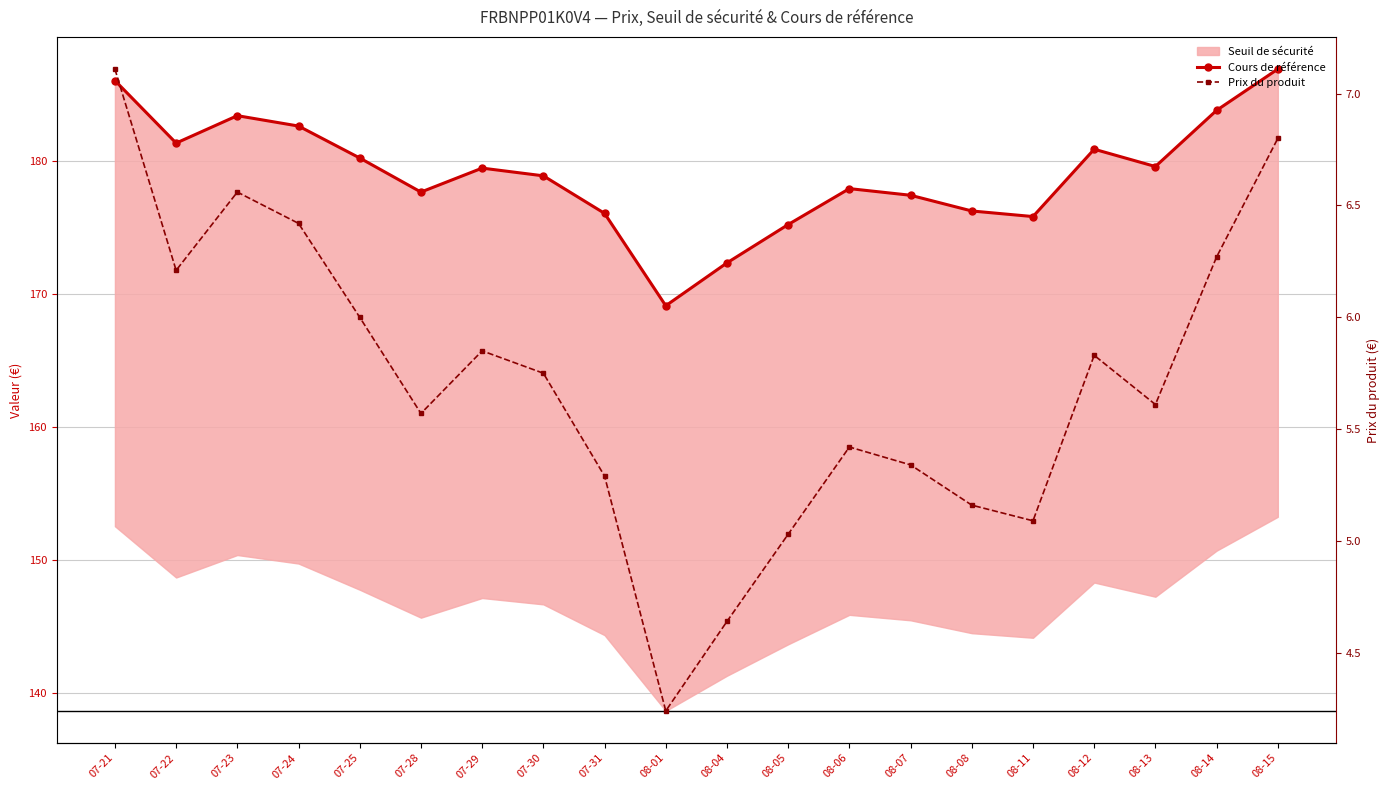

Reading left to right, what are all the values shown in this chart?

Cours de référence: 07-21=186.0	07-22=181.3	07-23=183.4	07-24=182.6	07-25=180.2	07-28=177.6	07-29=179.4	07-30=178.9	07-31=176.0	08-01=169.1	08-04=172.3	08-05=175.2	08-06=177.9	08-07=177.4	08-08=176.2	08-11=175.8	08-12=180.9	08-13=179.6	08-14=183.8	08-15=186.9
Prix du produit: 07-21=7.1	07-22=6.2	07-23=6.6	07-24=6.4	07-25=6.0	07-28=5.6	07-29=5.8	07-30=5.8	07-31=5.3	08-01=4.2	08-04=4.6	08-05=5.0	08-06=5.4	08-07=5.3	08-08=5.2	08-11=5.1	08-12=5.8	08-13=5.6	08-14=6.3	08-15=6.8